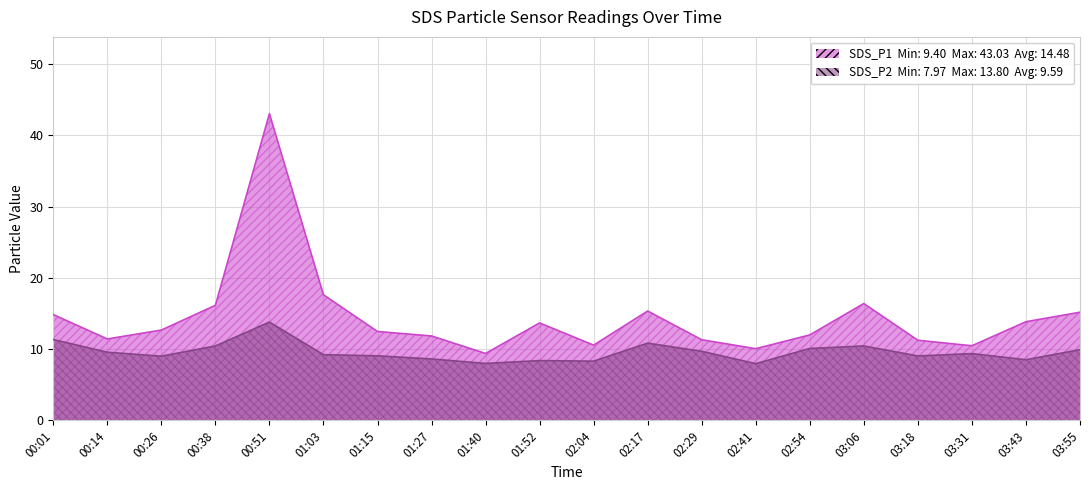

Rank the series by their maximum value, from highest to lowest.

SDS_P1, SDS_P2